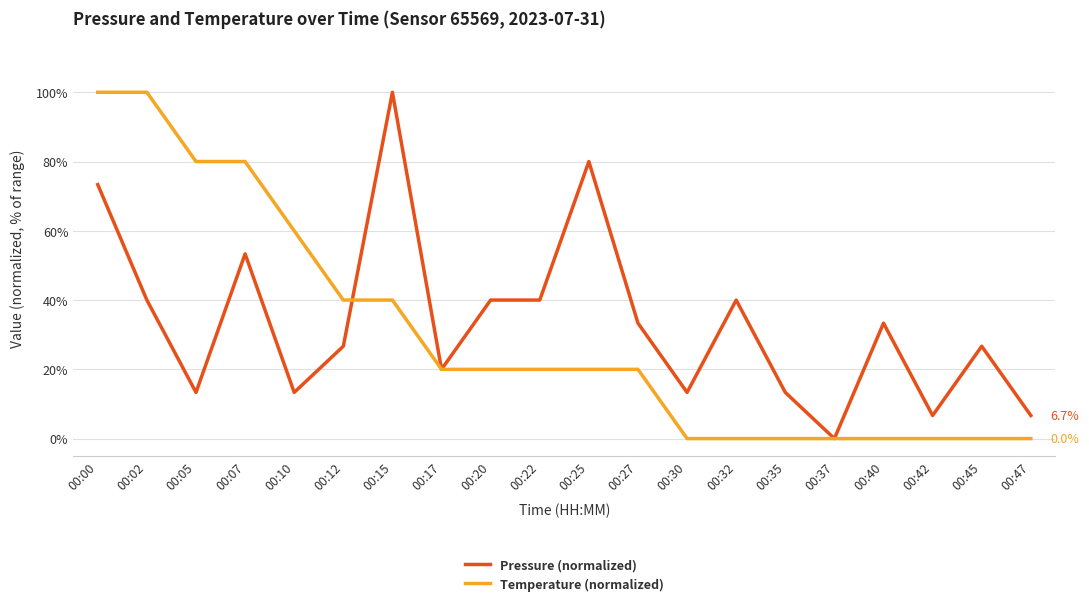

Where is Pressure (normalized) nearest to the value 50?

00:07